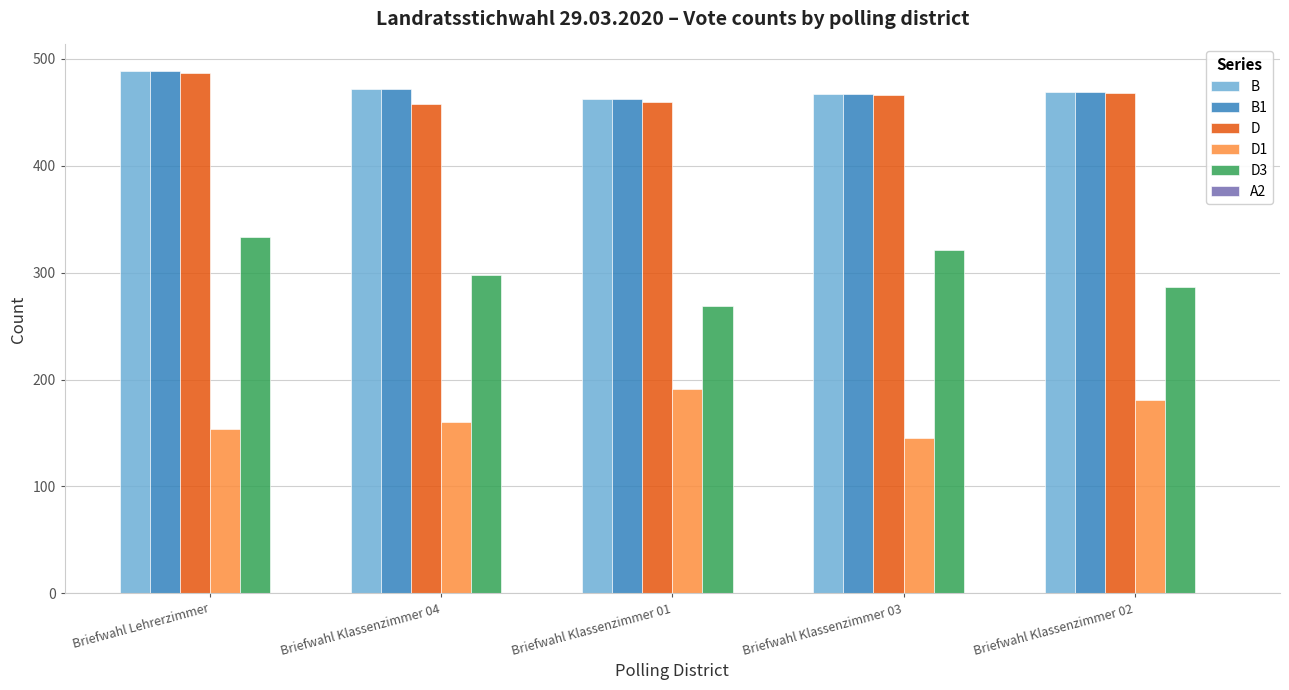

What is the maximum value for B1?

489